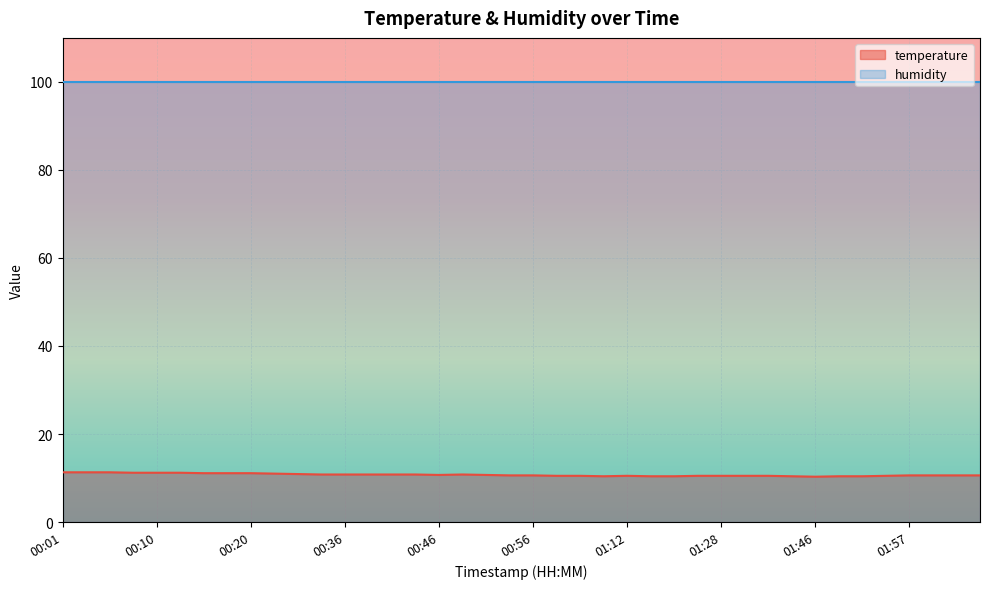

True or false: the data shows 11.2 at 00:13.

True